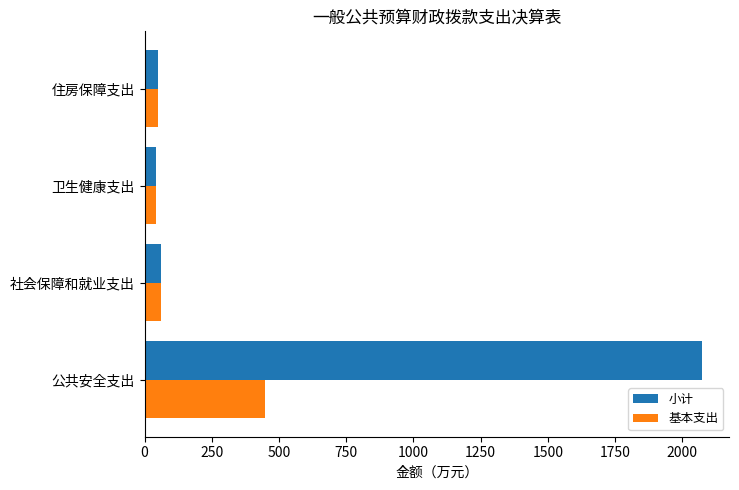

Is it true that 小计 equals 61.4 at 社会保障和就业支出?

True